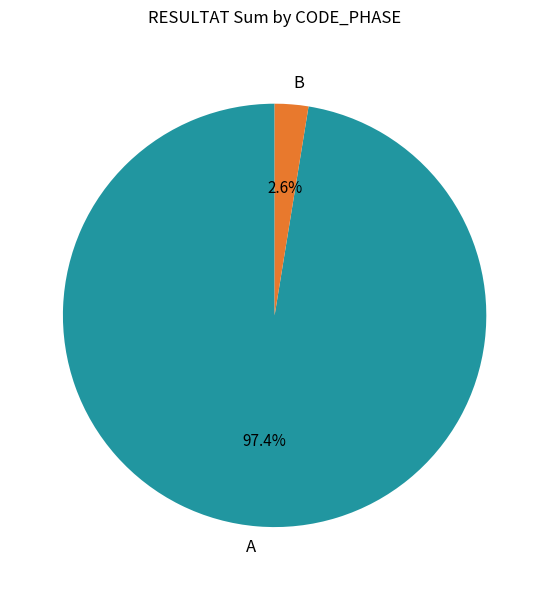

Between B and A, which is larger?

A